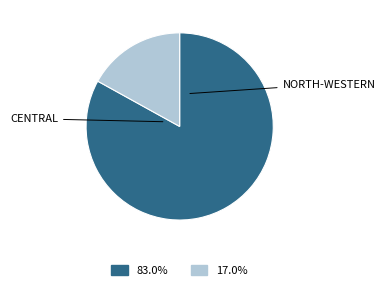

Is there any slice that represents more than half of the pie?

Yes